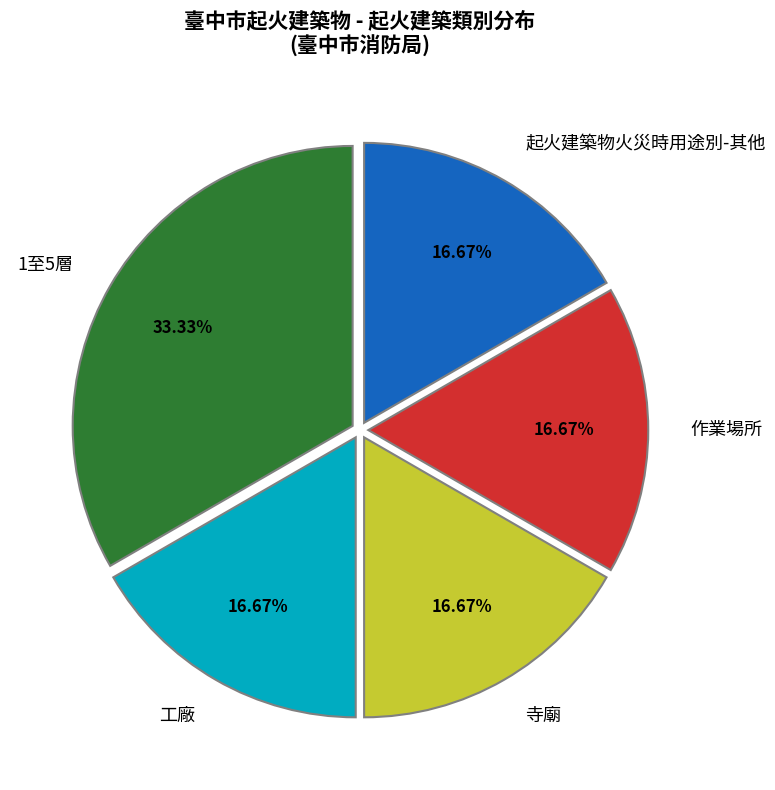

Do 寺廟 and 作業場所 together represent more than half of the pie?

No